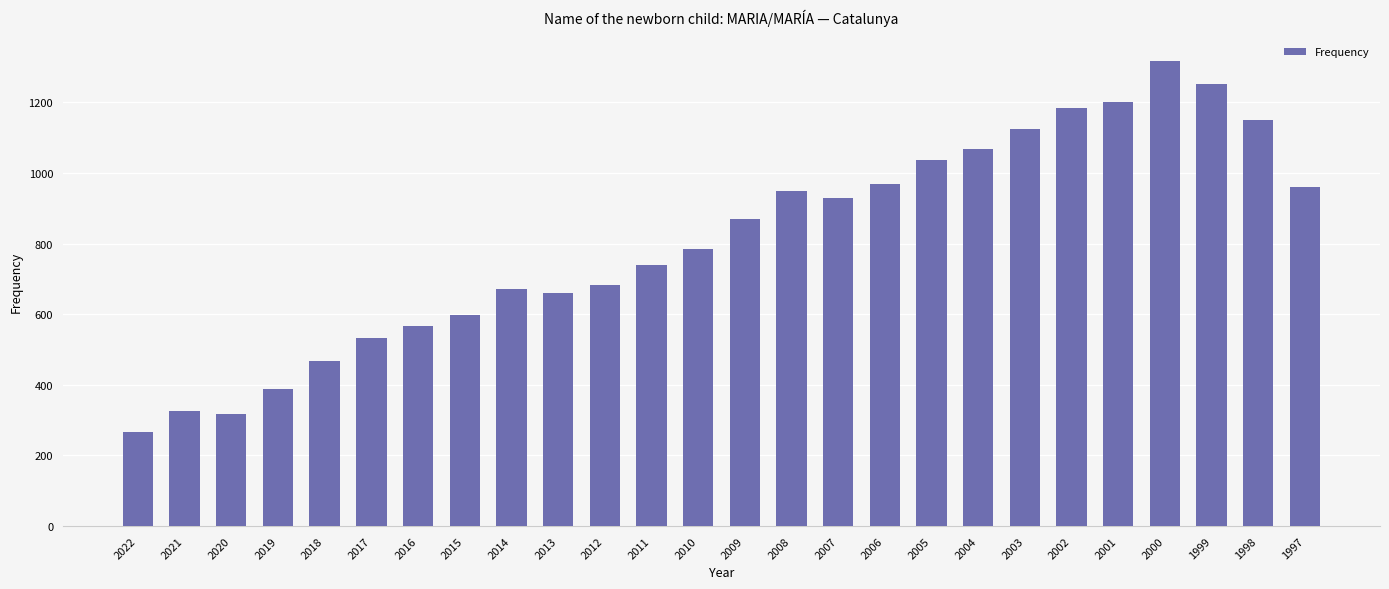

How many distinct data groups are displayed?

1